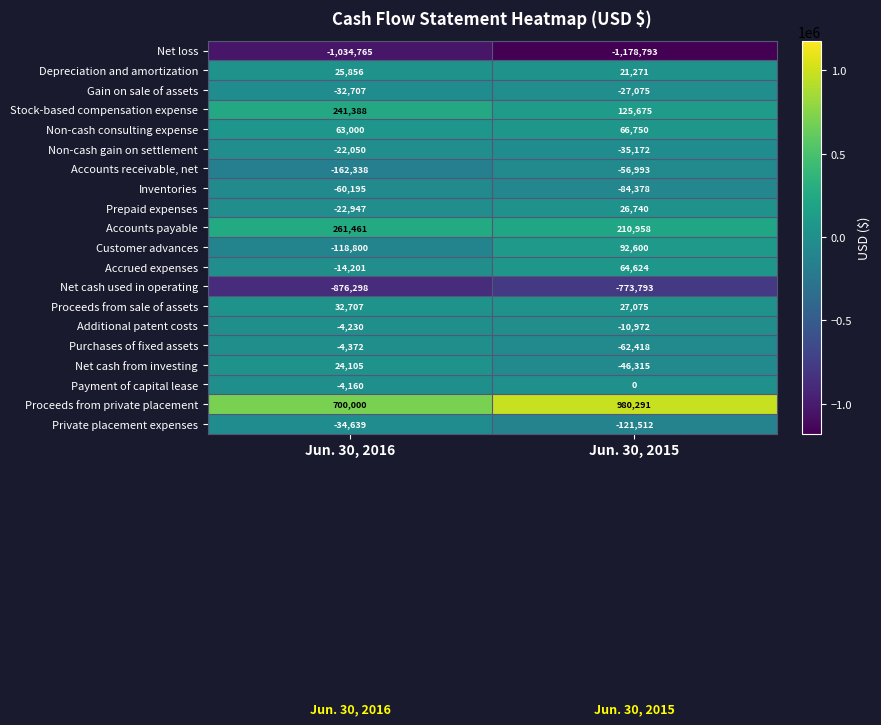

How many distinct data groups are displayed?

20